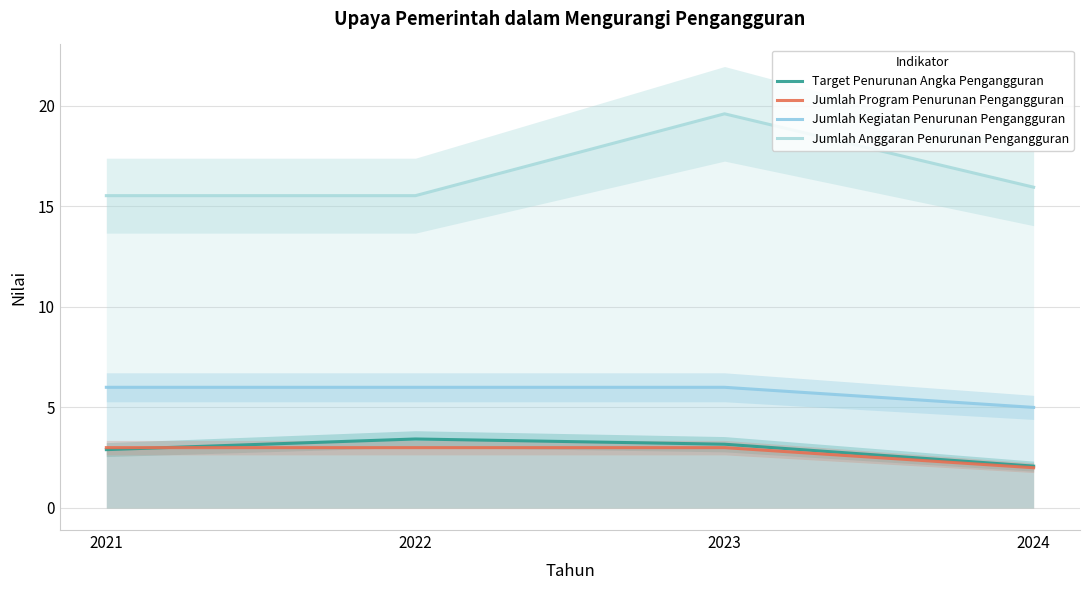

Count the Jumlah Program Penurunan Pengangguran values in the range 3 to 4.

3